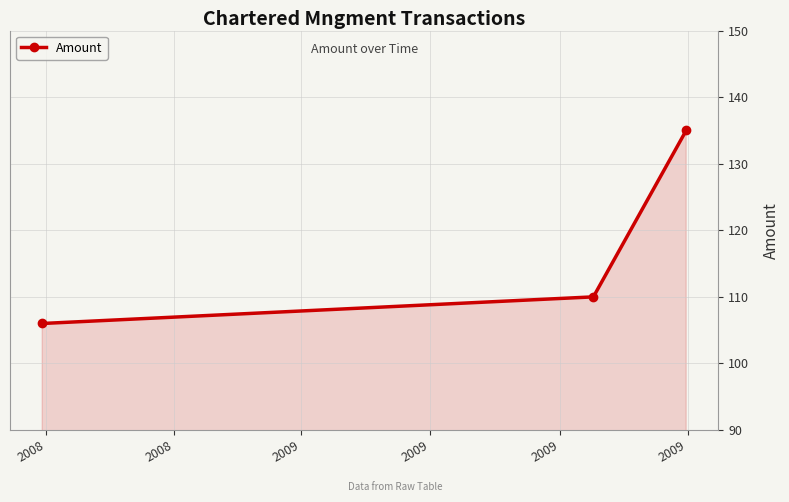

What is the sum of all values?

351